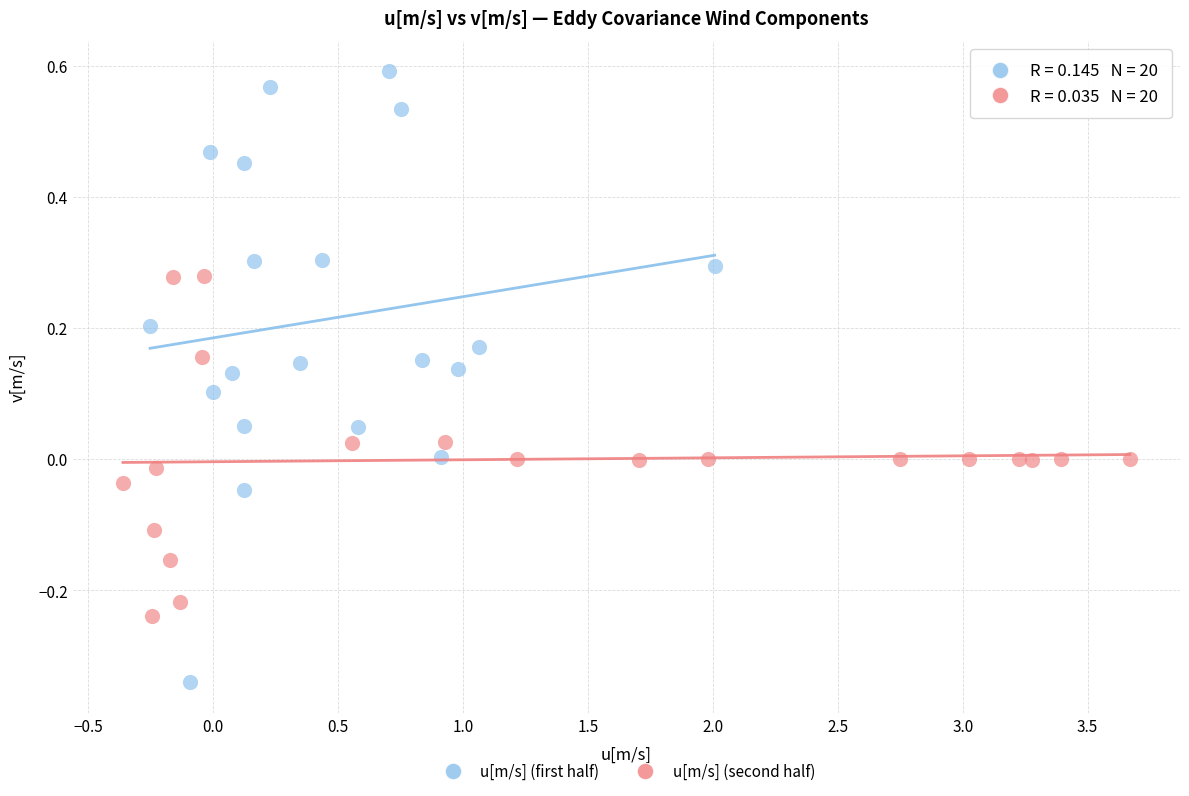

Which series has the widest spread of Y values?

u[m/s] (first half)